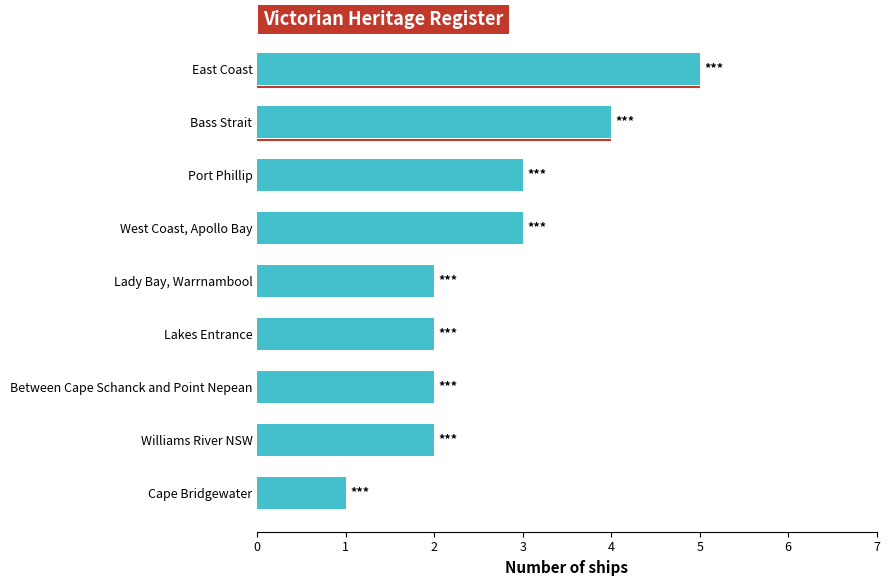

Reading left to right, list all the values displayed in this chart.

1	2	2	2	2	3	3	4	5